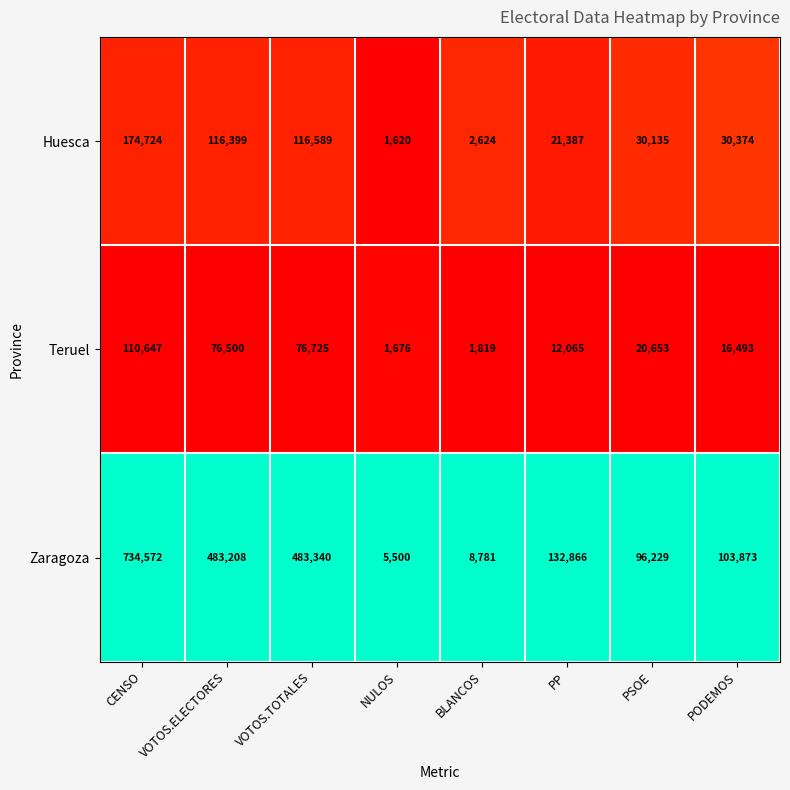

Reading left to right, what are all the values shown in this chart?

Huesca: CENSO=174724	VOTOS.ELECTORES=116399	VOTOS.TOTALES=116589	NULOS=1620	BLANCOS=2624	PP=21387	PSOE=30135	PODEMOS=30374
Teruel: CENSO=110647	VOTOS.ELECTORES=76500	VOTOS.TOTALES=76725	NULOS=1676	BLANCOS=1819	PP=12065	PSOE=20653	PODEMOS=16493
Zaragoza: CENSO=734572	VOTOS.ELECTORES=483208	VOTOS.TOTALES=483340	NULOS=5500	BLANCOS=8781	PP=132866	PSOE=96229	PODEMOS=103873